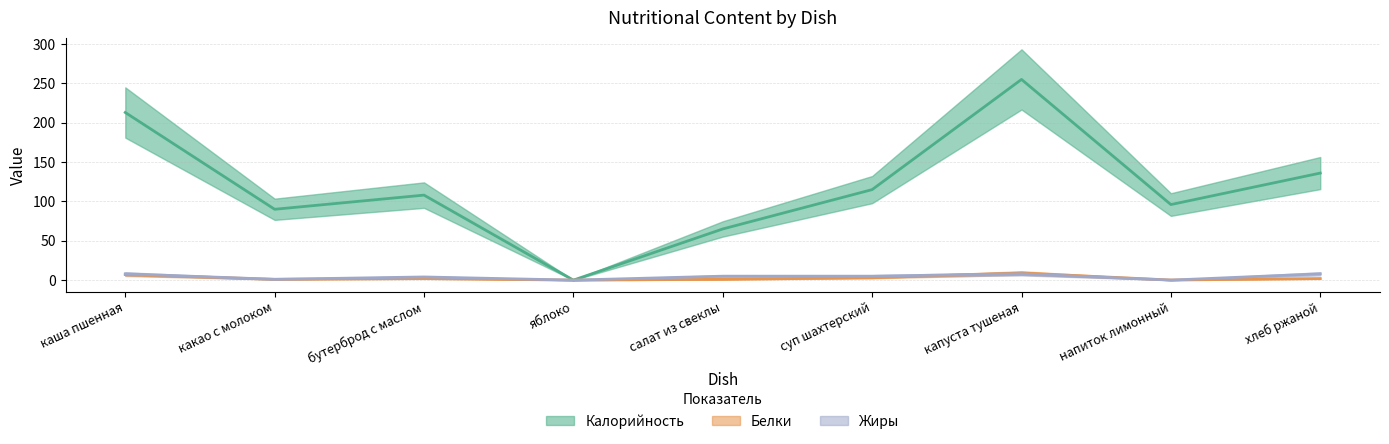

Reading left to right, transcribe all the data shown in this chart.

Калорийность: каша пшенная=213.0	какао с молоком=90.0	бутерброд с маслом=108.0	яблоко=0.0	салат из свеклы=65.0	суп шахтерский=115.0	капуста тушеная=255.0	напиток лимонный=96.0	хлеб ржаной=136.0
Белки: каша пшенная=7.0	какао с молоком=1.0	бутерброд с маслом=2.0	яблоко=0.0	салат из свеклы=1.0	суп шахтерский=3.0	капуста тушеная=9.0	напиток лимонный=0.1	хлеб ржаной=2.0
Жиры: каша пшенная=8.0	какао с молоком=1.0	бутерброд с маслом=4.0	яблоко=0.0	салат из свеклы=5.0	суп шахтерский=5.0	капуста тушеная=8.0	напиток лимонный=0.0	хлеб ржаной=8.0